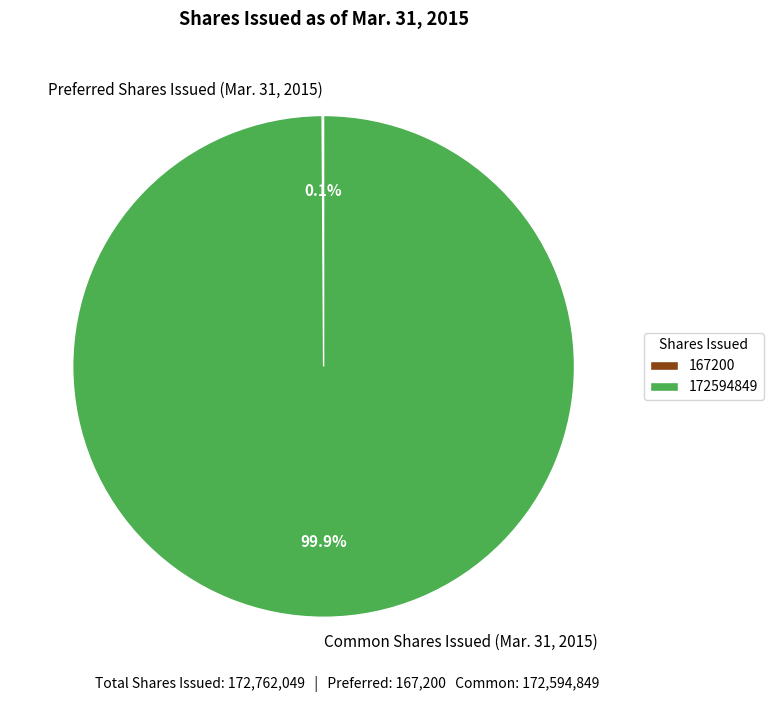

Is there a majority slice in this chart?

Yes